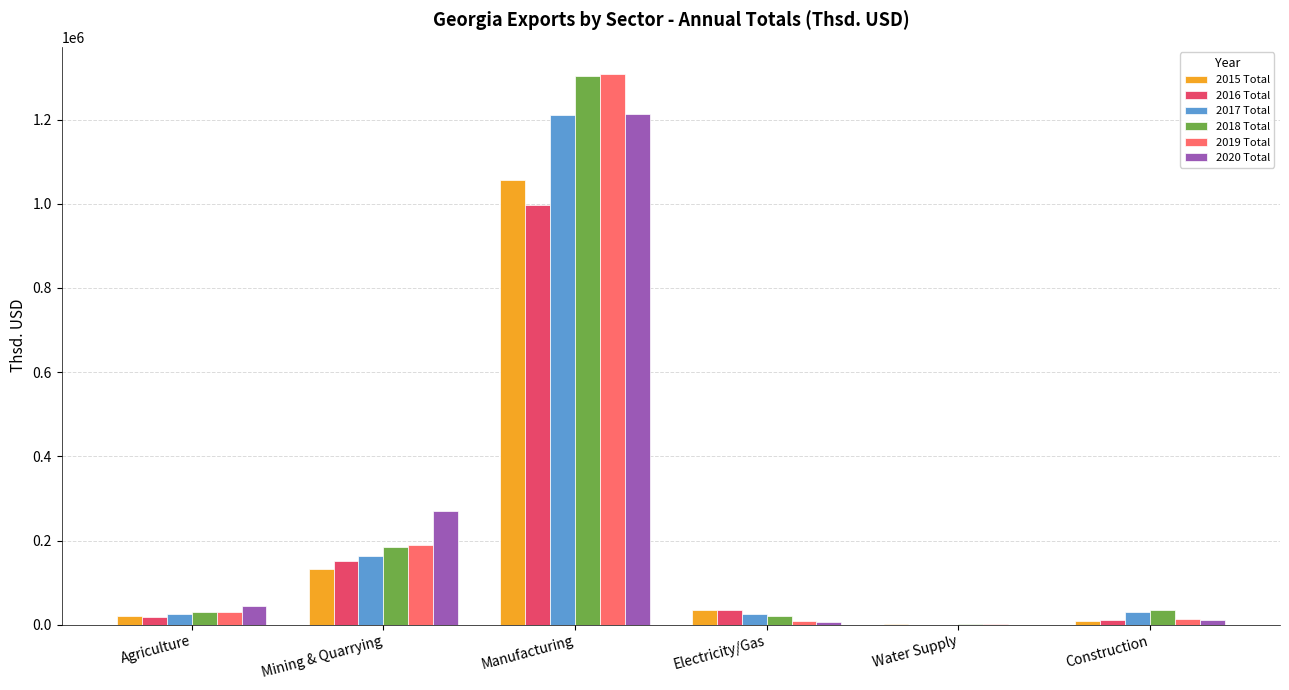

Does the chart contain stacked bars?

No